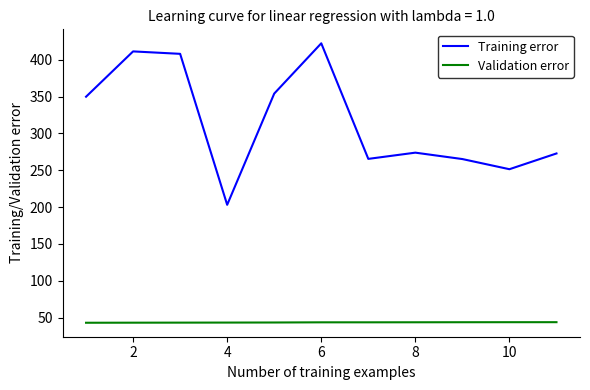

True or false: Validation error and Training error intersect in this chart.

False